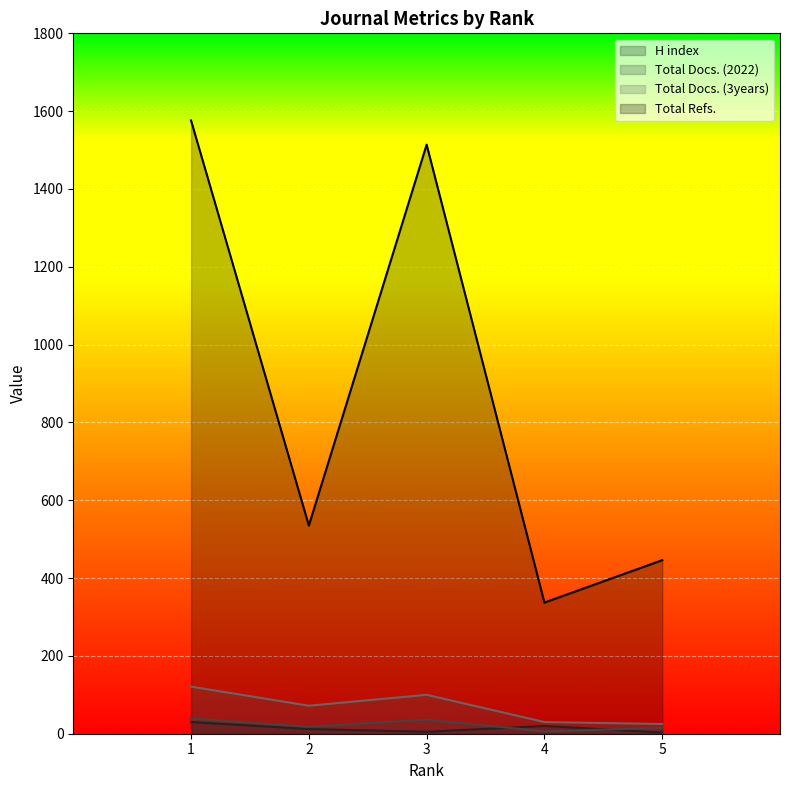

List the series in order of their peak value, highest first.

Total Refs., Total Docs. (3years), Total Docs. (2022), H index